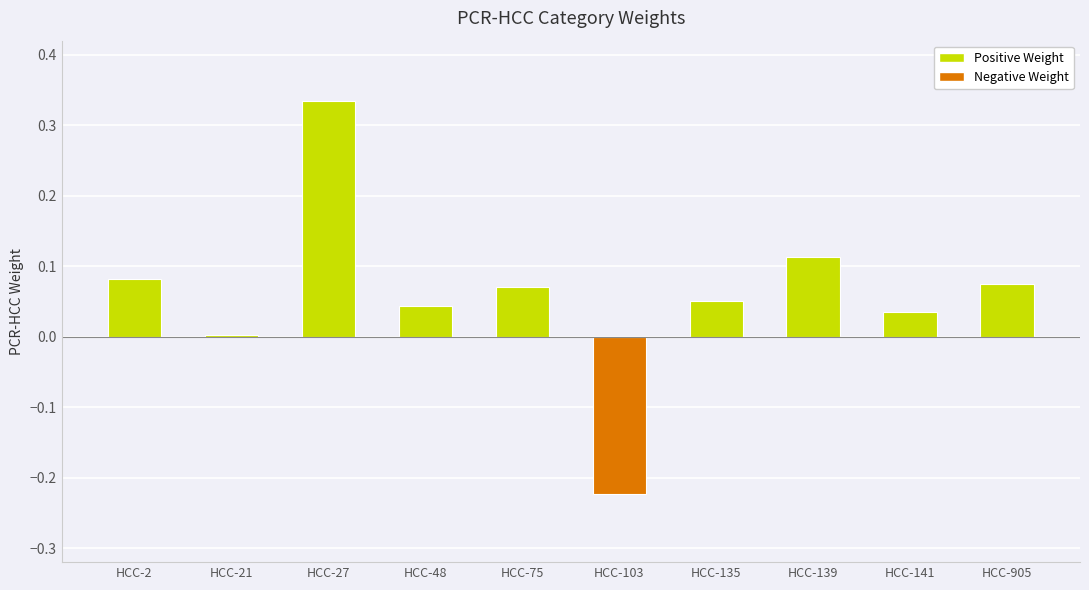

What is the sum of all values?

0.6